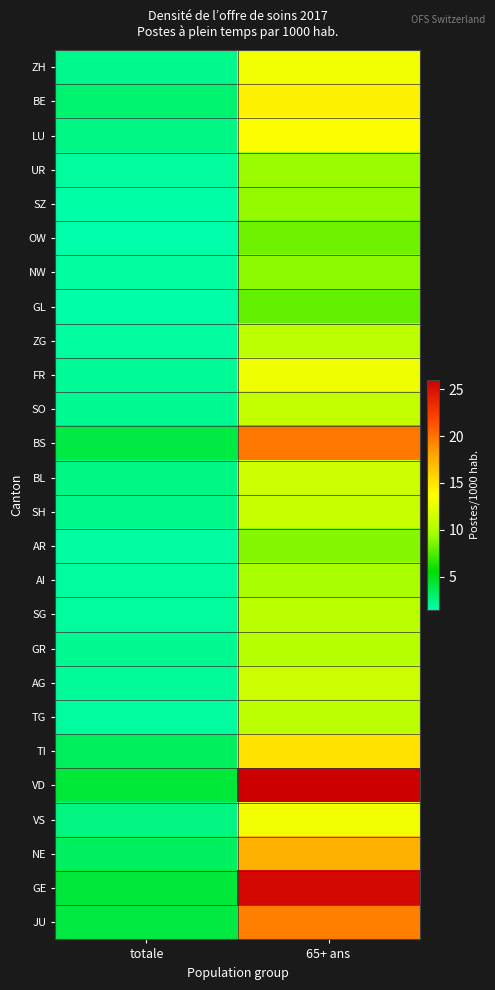

At how many categories does at least one series exceed 21?

1